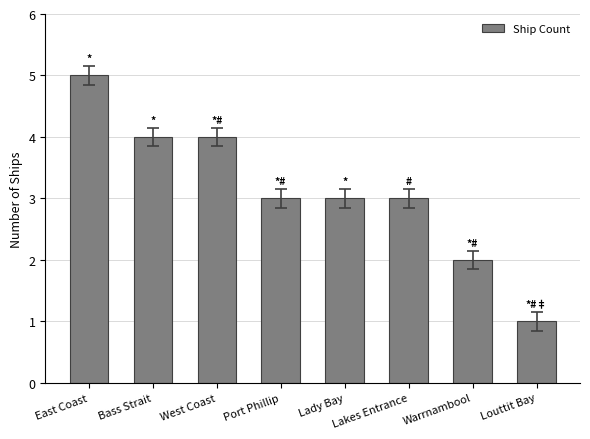

Where does the data first go above 3?

East Coast